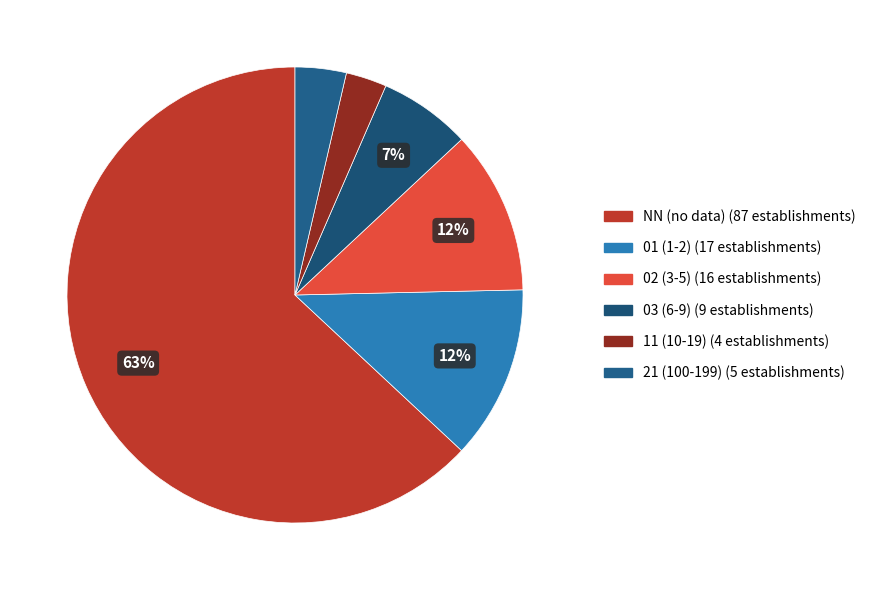

True or false: 21 accounts for 1% of the total.

False